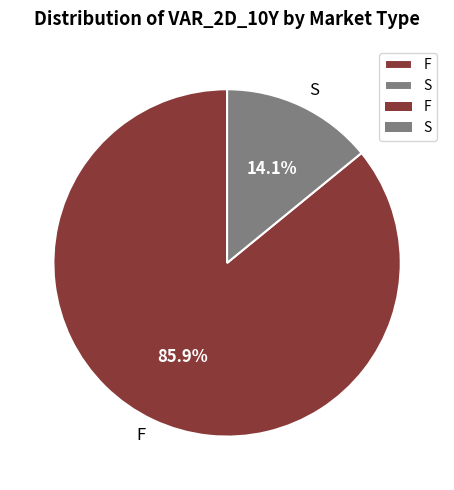

What is the smallest slice in the pie chart?

S